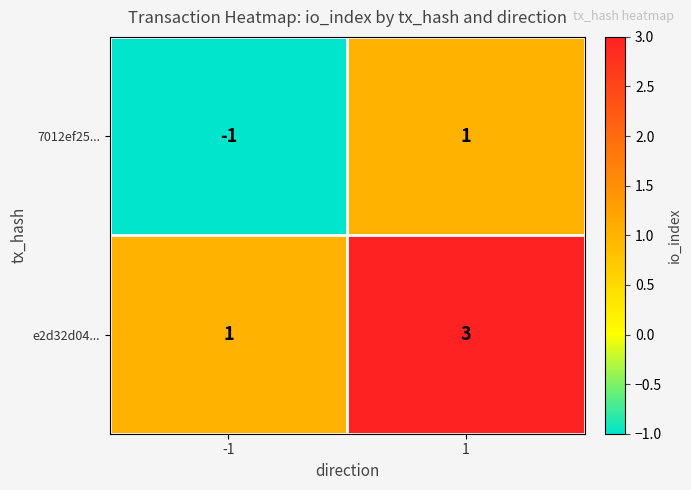

Is it true that 7012ef25... equals -1 at -1?

True